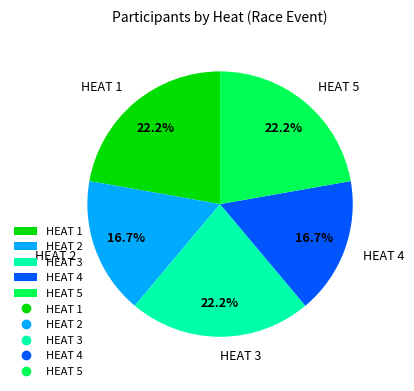

Does any single category account for the majority?

No